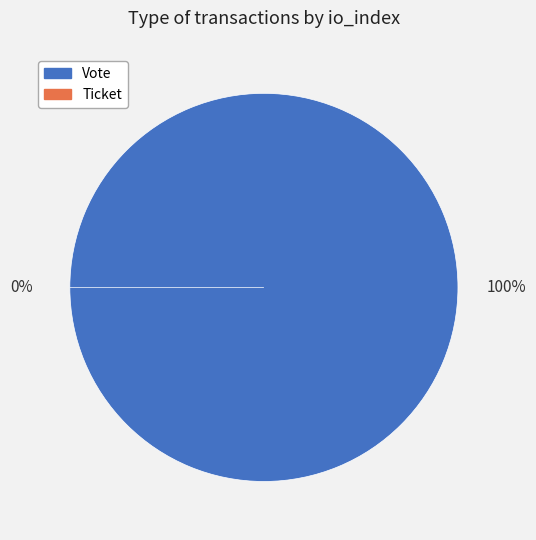

The Ticket slice represents 0% of the pie. True or false?

True